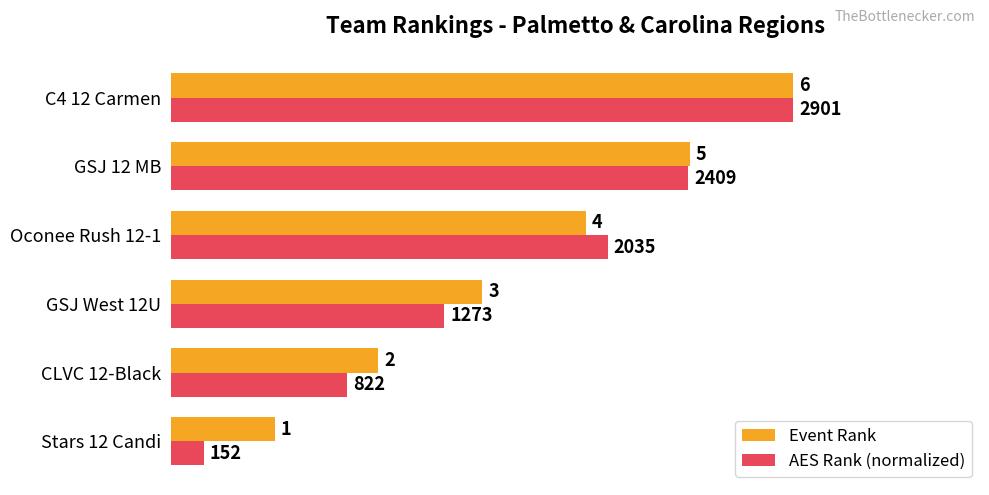

What are all the series names shown in the legend?

Event Rank, AES Rank (normalized)